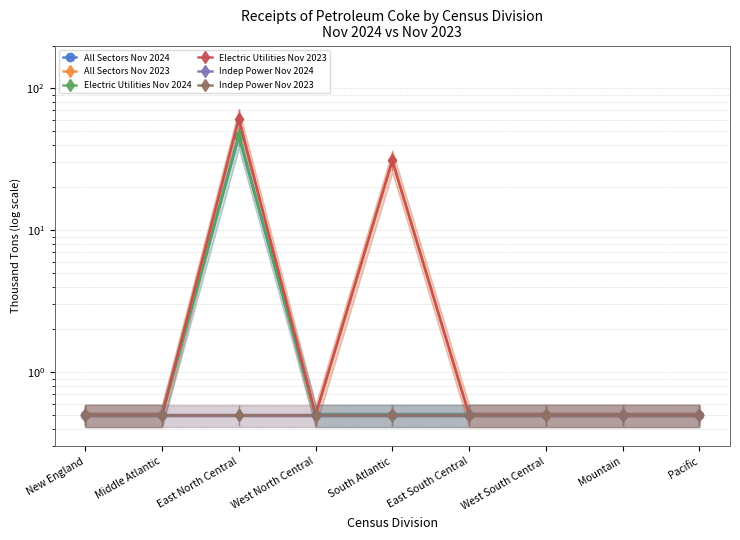

How many lines are shown in the chart?

6